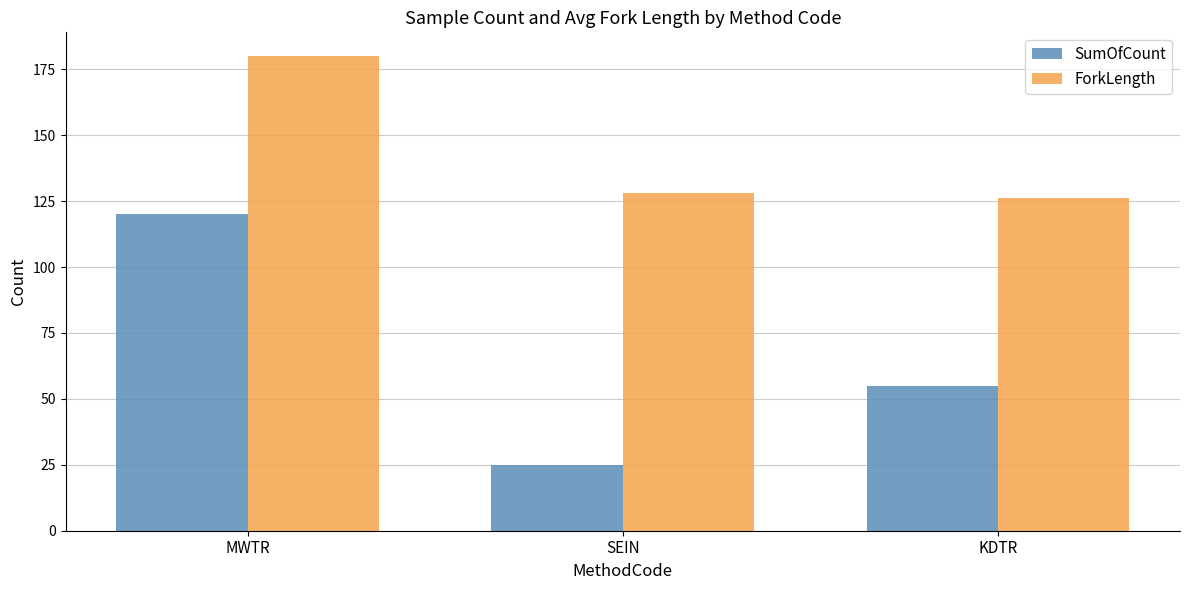

What are all the series names shown in the legend?

SumOfCount, ForkLength